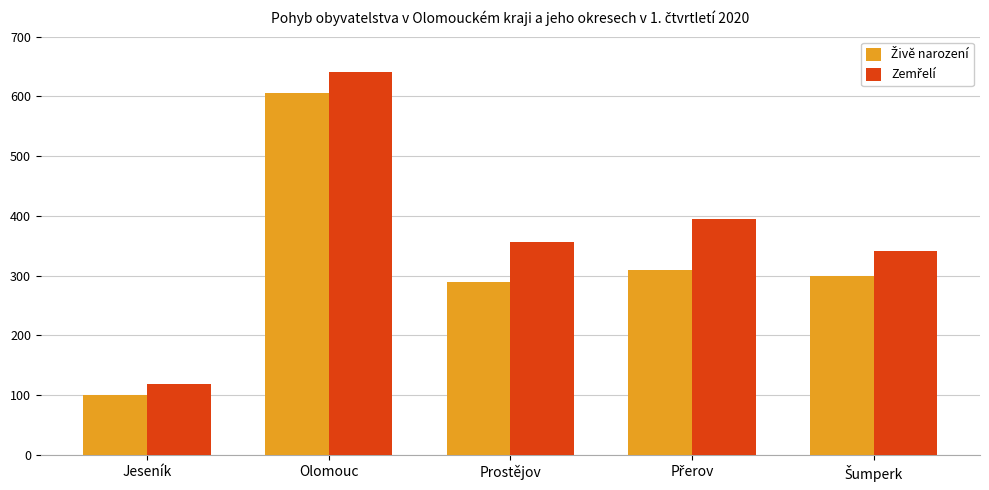

What is the smallest value displayed?

101